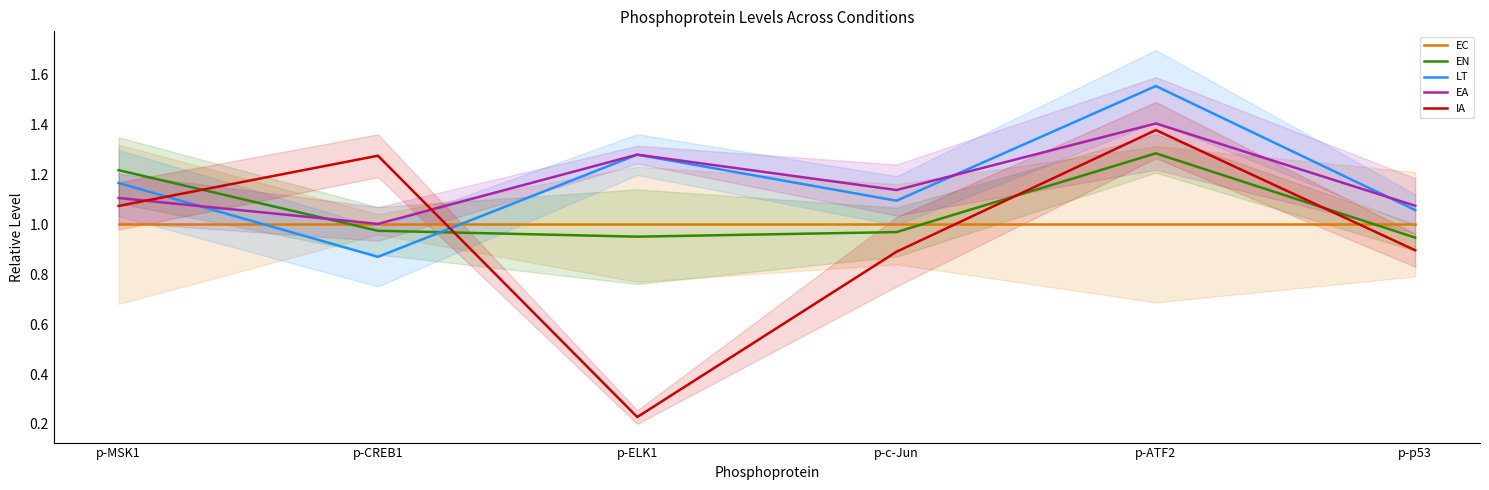

Between p-CREB1 and p-p53, which is larger?

p-CREB1